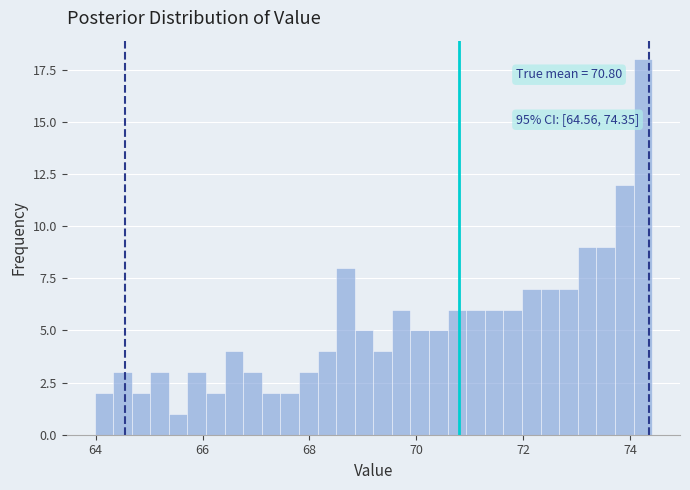

Around what value on the x-axis is the tallest bar? Give the approximate position of its centre, as read against the axis.

74.2